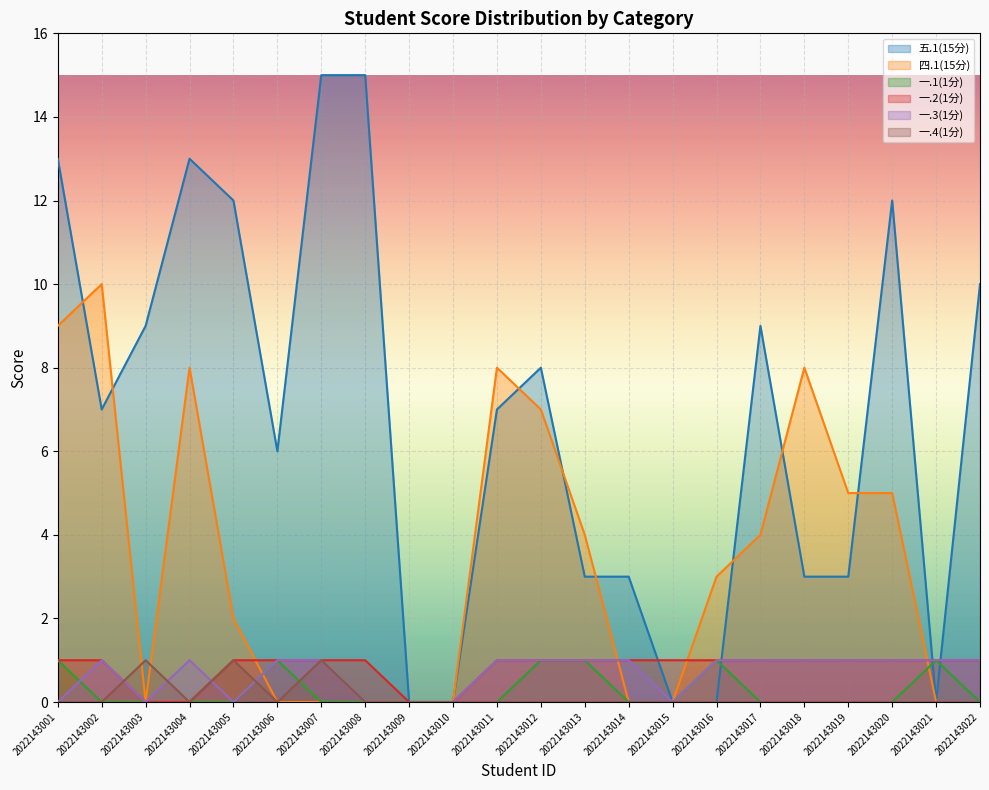

The 一.3(1分) series shows 0 at 2022143015. True or false?

True